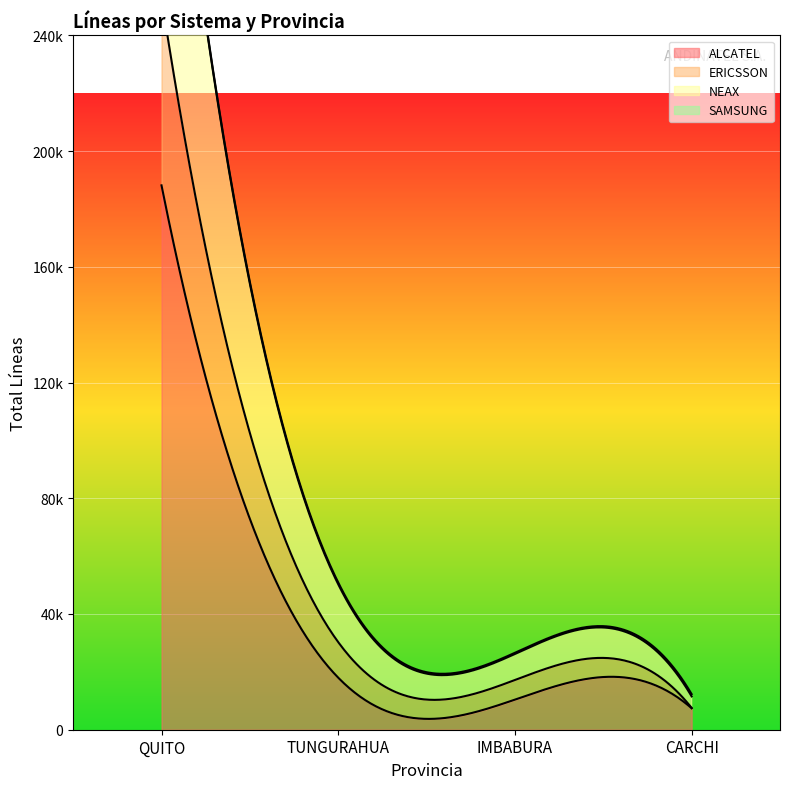

Is the value of SAMSUNG at CARCHI greater than the value of ALCATEL at TUNGURAHUA?

No